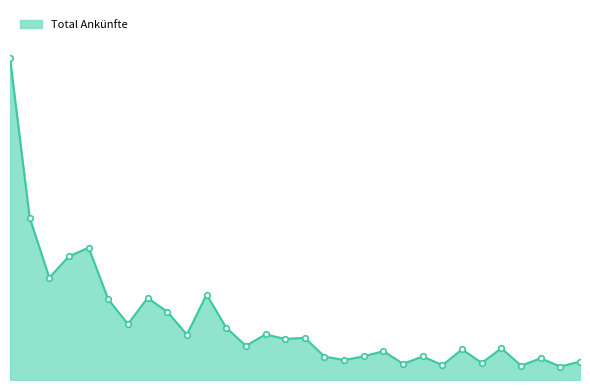

Rank the categories by value from highest to lowest.

Zürich, Genève, Luzern, Basel, Zermatt, Opfikon, Bern, Lausanne, Interlaken, Davos, Grindelwald, Lugano, St. Moritz, Meyrin, Montreux, Lauterbrunnen, Rümlang, Kloten, Engelberg, Saanen, Locarno, Ascona, St. Gallen, Arosa, Leukerbad, Vaz/Obervaz, Saas-Fee, Pontresina, Scuol, Crans-Montana